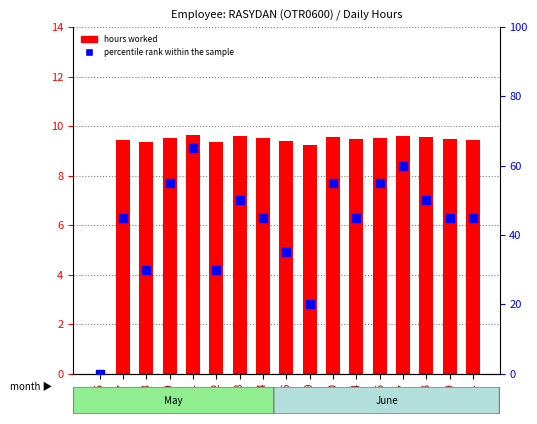

What are all the series names shown in the legend?

hours worked, percentile rank within the sample